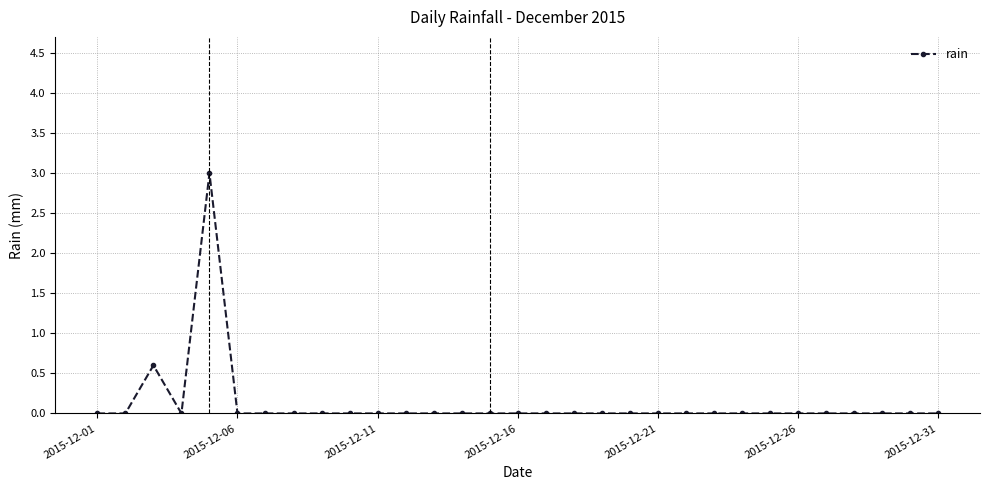

What is the maximum value shown in the chart?

3.0